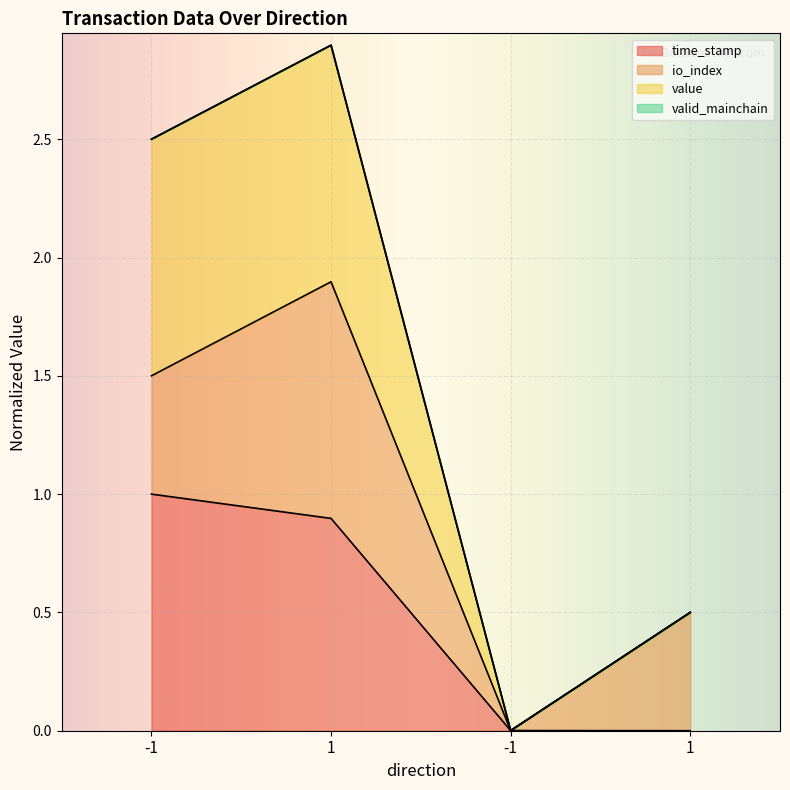

What is the average value of the time_stamp series?

0.5